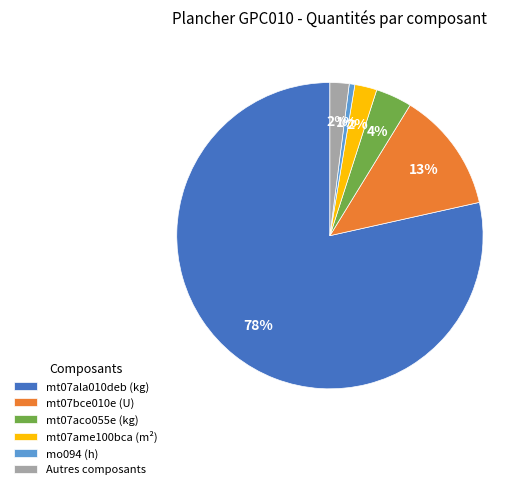

Do mt07aco055e (kg) and mt07ame100bca (m²) together represent more than half of the pie?

No